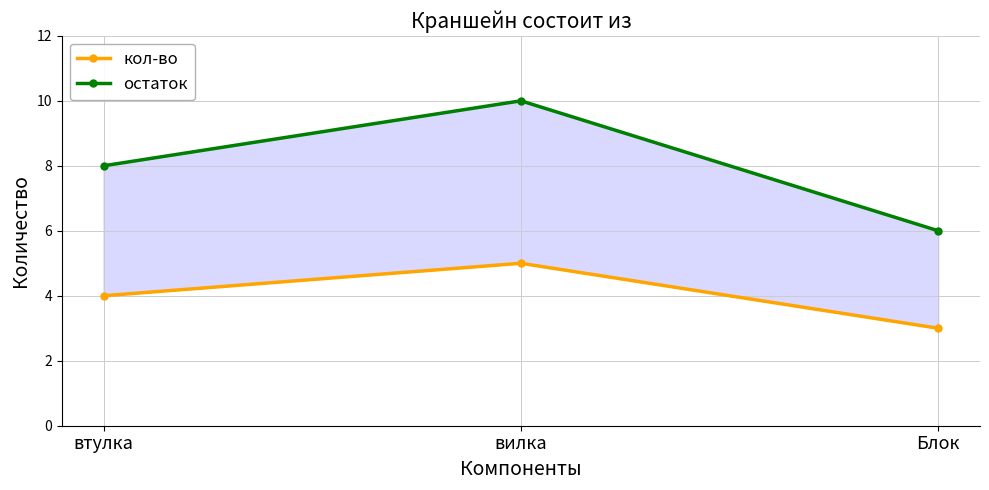

Rank the categories by остаток value from lowest to highest.

Блок, втулка, вилка